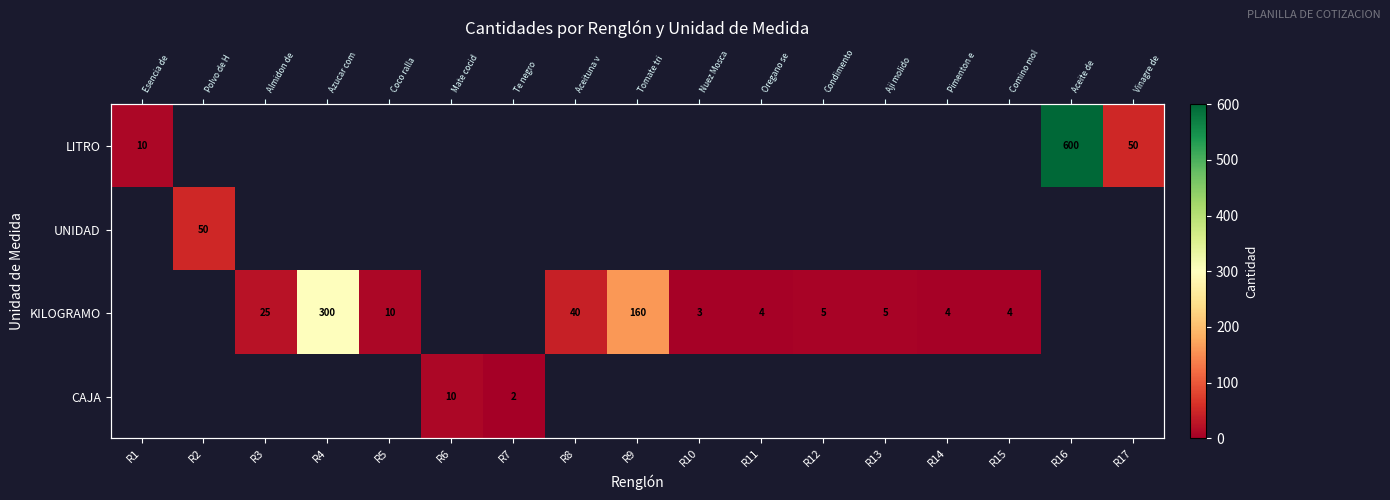

Between R8 and R10, which series saw the biggest shift?

KILOGRAMO